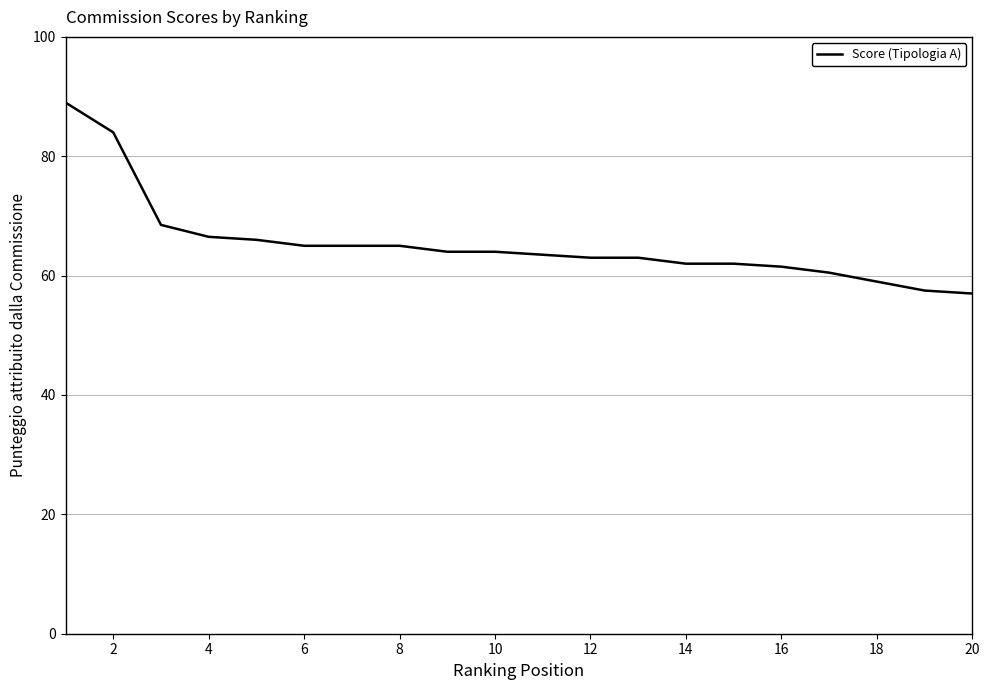

What is the difference between the maximum and minimum values?

32.0